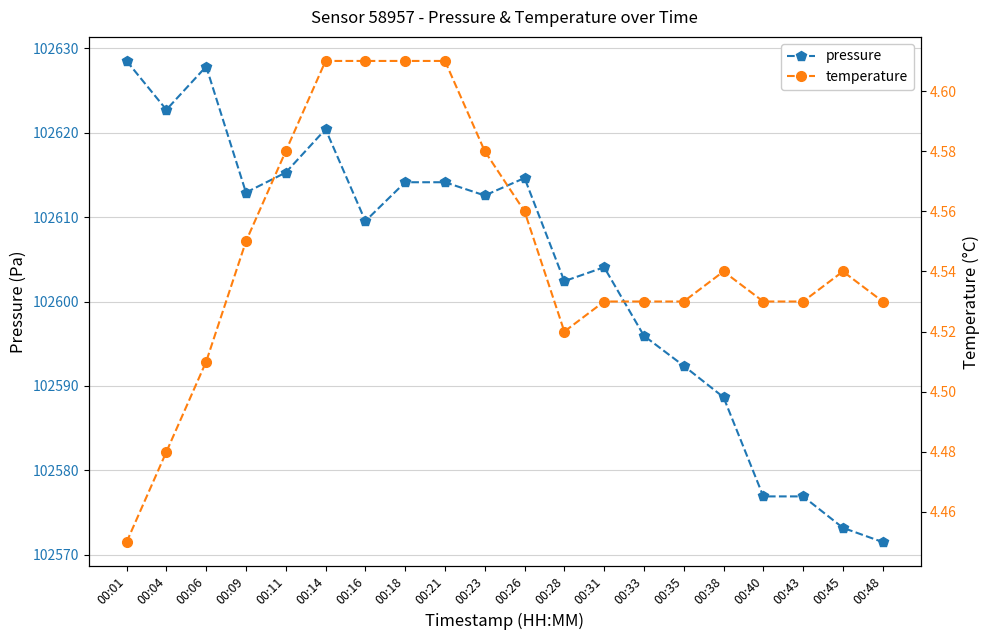

At how many categories does at least one series exceed 69373?

20